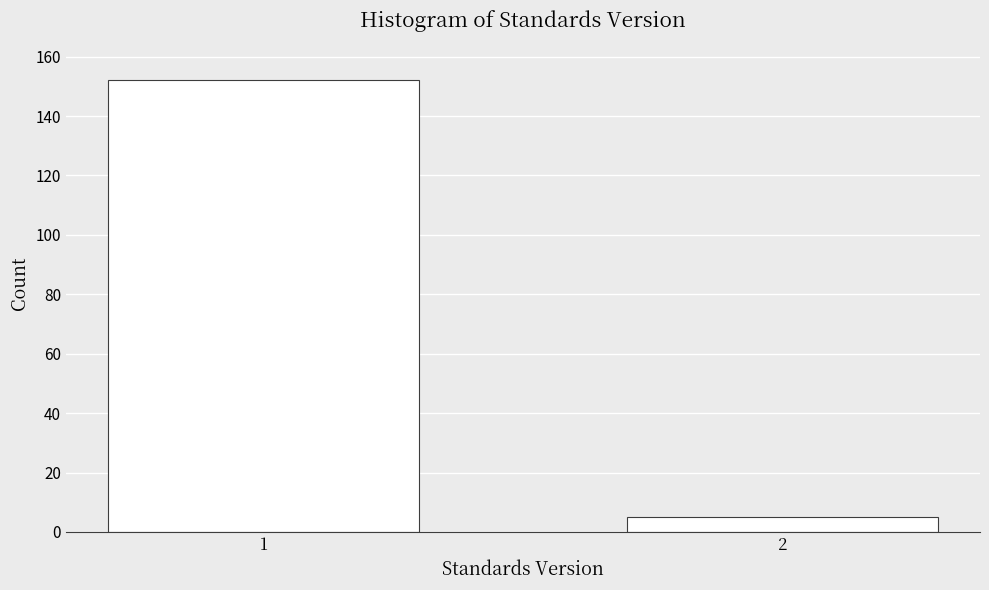

Reading right to left, extract all data points from this chart.

2=5	1=152